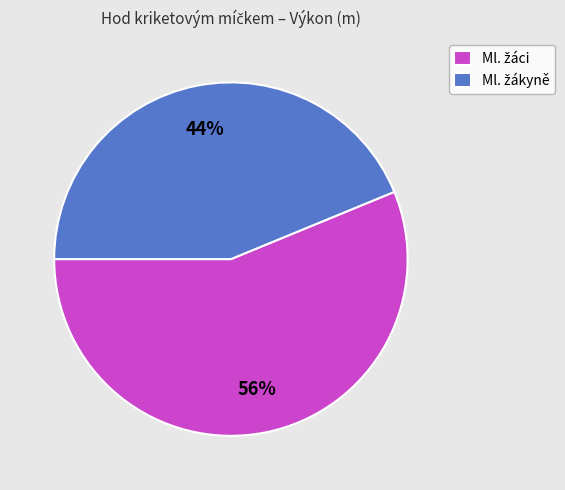

Does any single category account for the majority?

Yes